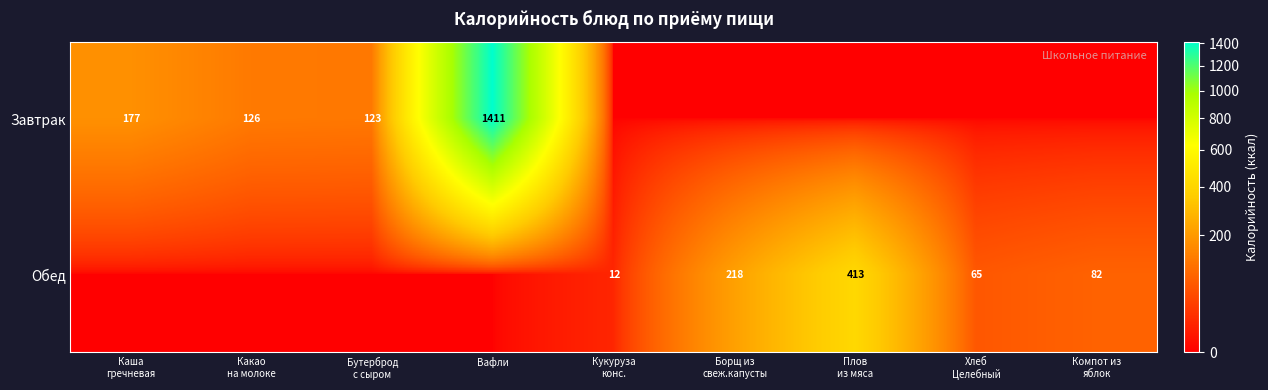

Which category has the lowest value across all series?

Кукуруза
конс.